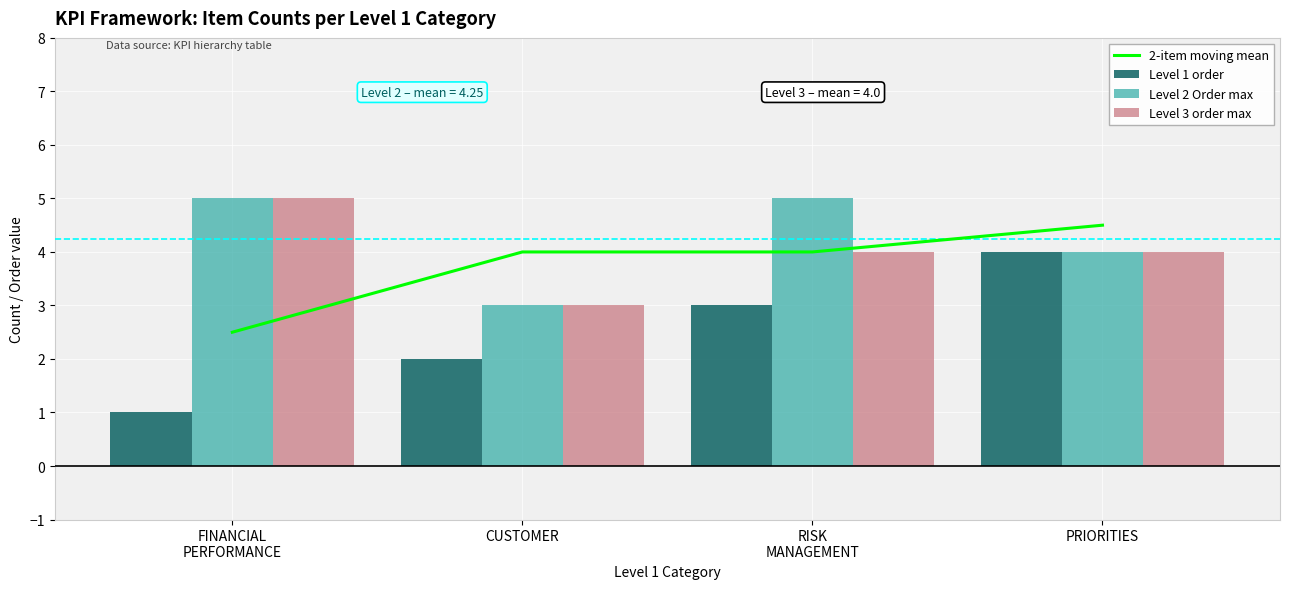

How many distinct data groups are displayed?

4